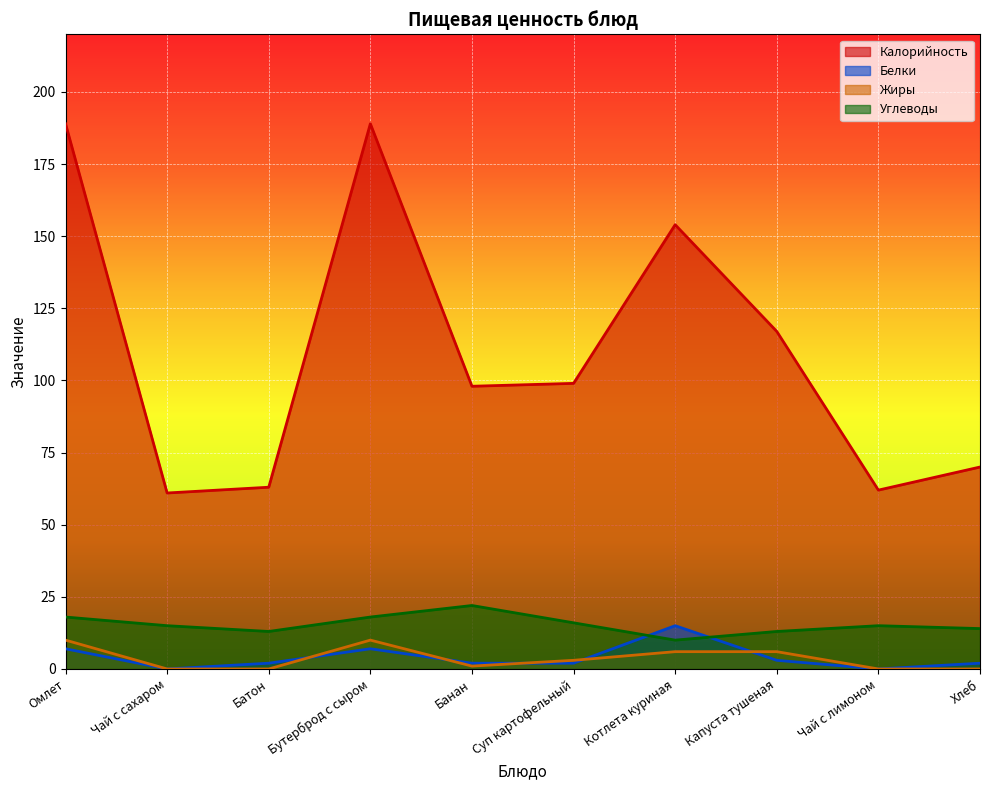

How many lines are shown in the chart?

4